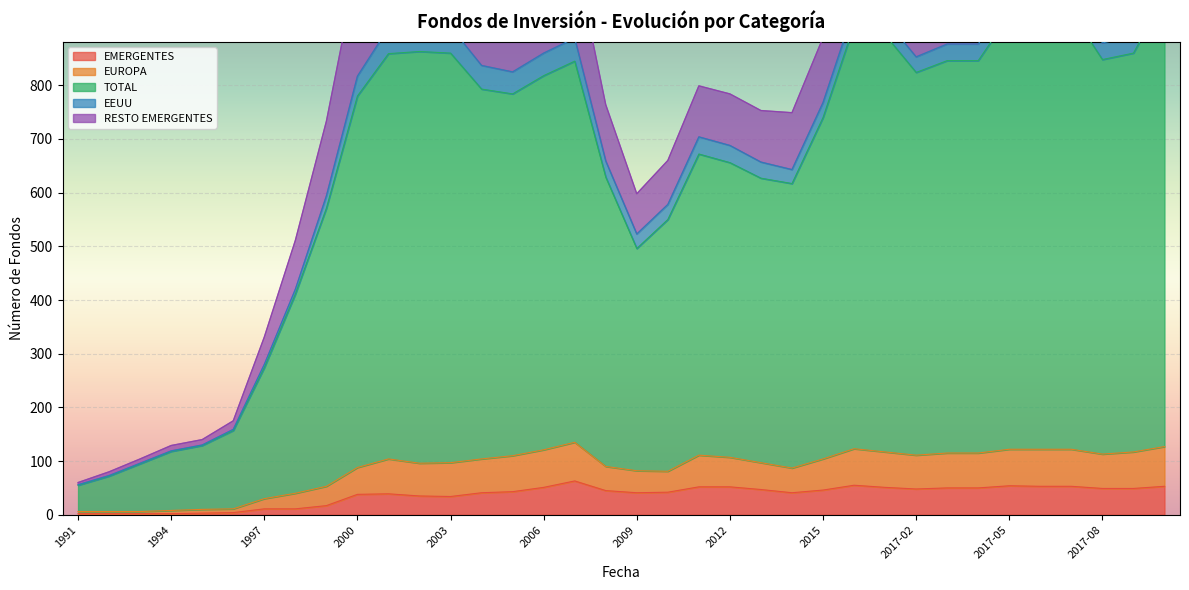

What is the highest value of the EMERGENTES series?

63